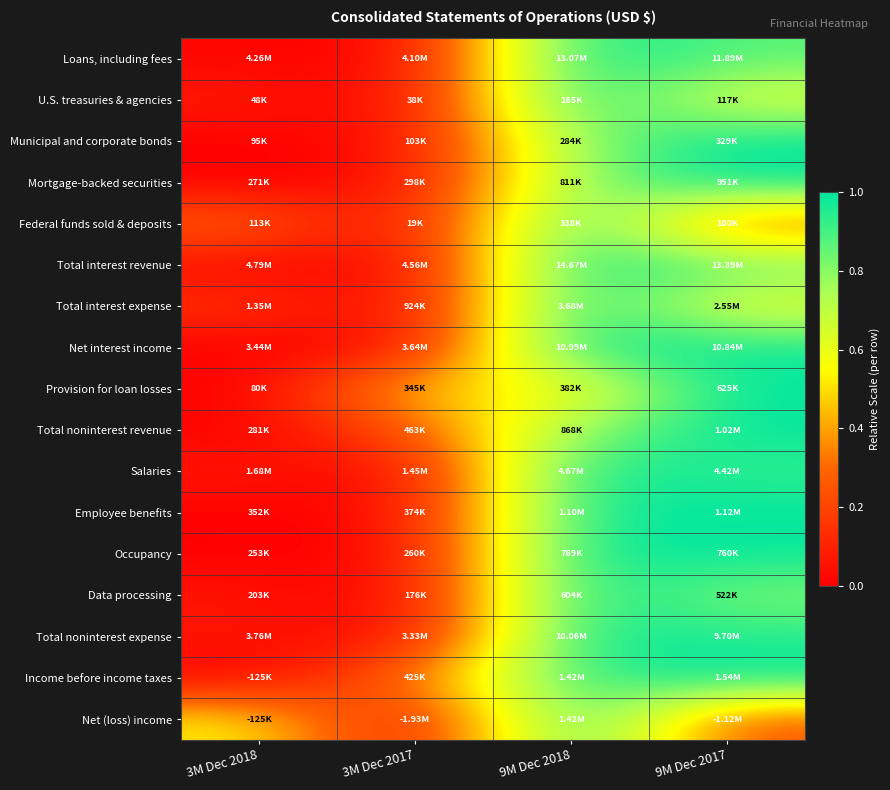

Between 9M Dec 2017 and 9M Dec 2018, which is larger?

9M Dec 2018